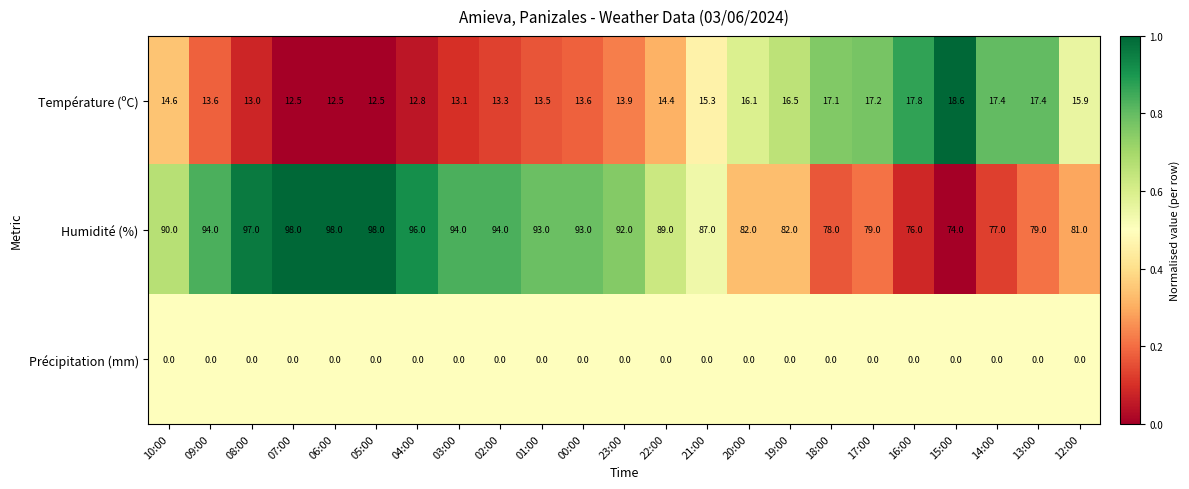

How many categories are shown in the chart?

23